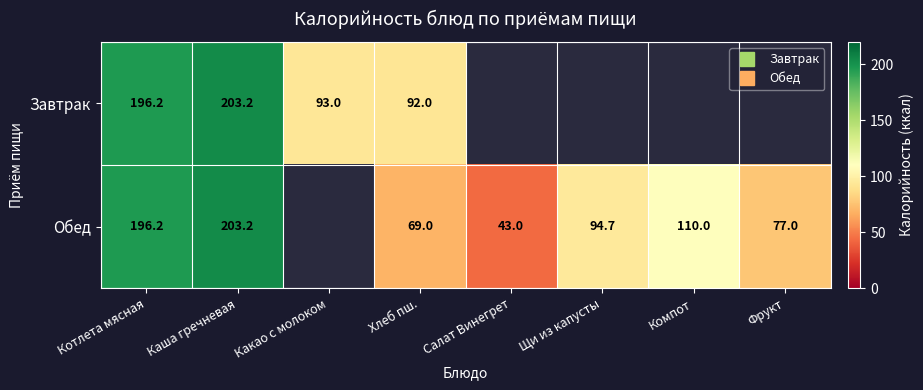

Which series has the widest spread of values?

Обед